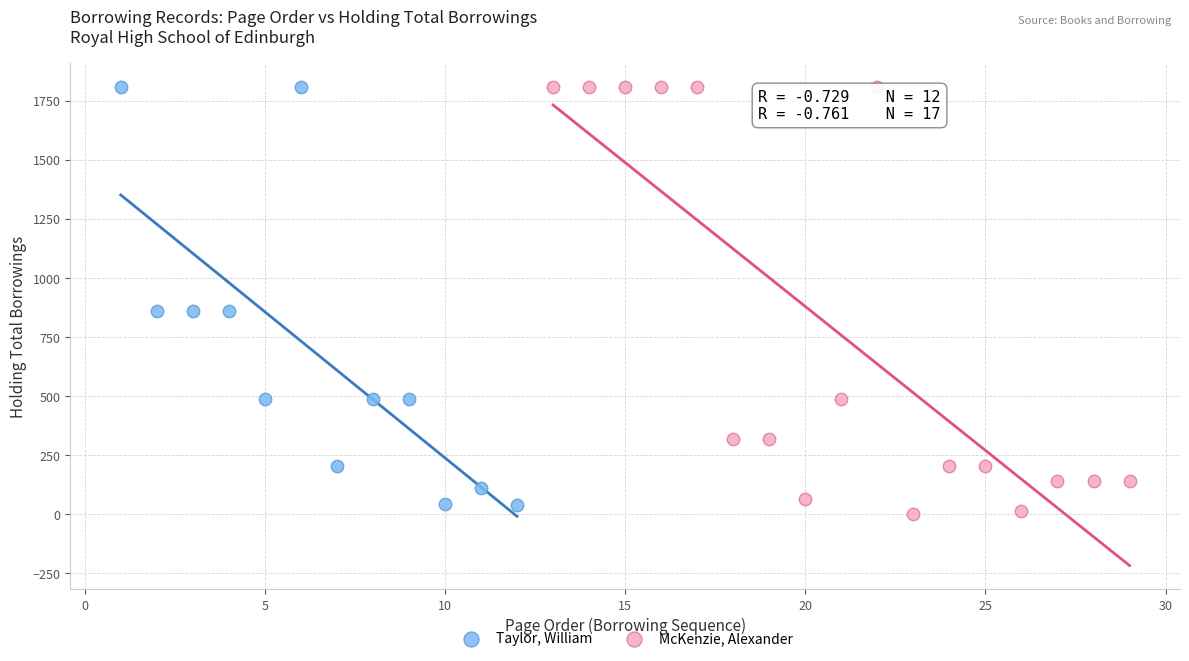

Which series has the widest spread of Y values?

McKenzie, Alexander